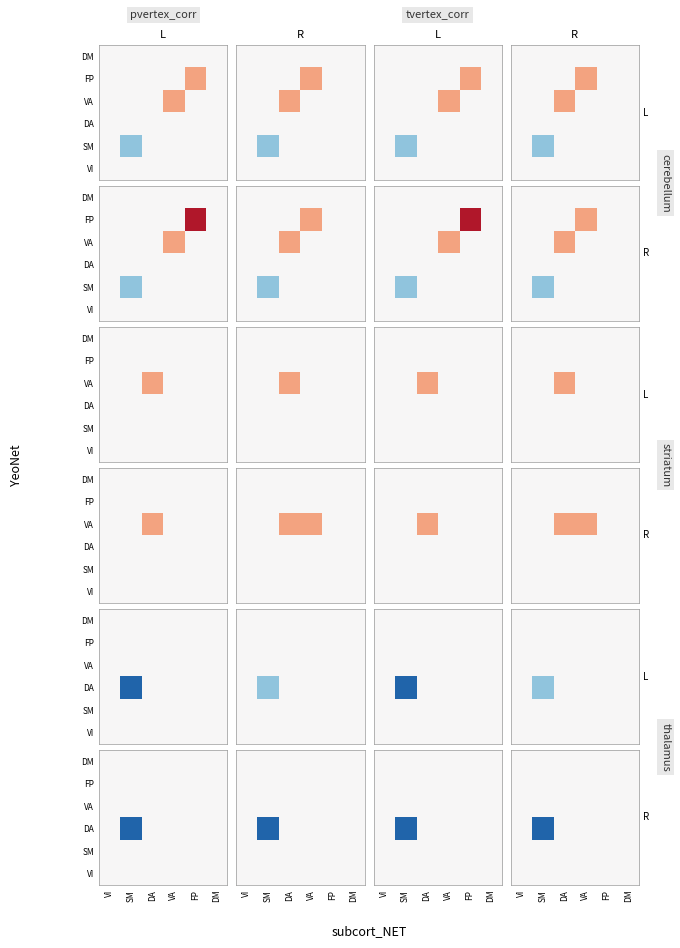

How many data points does each series have?

6